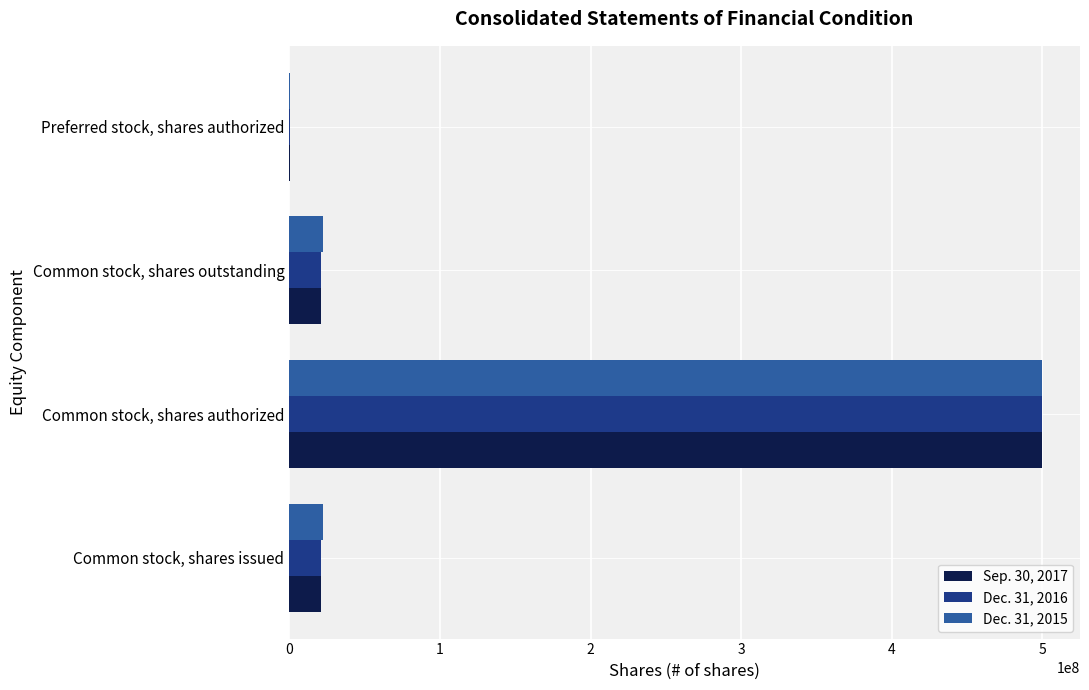

Is it true that Dec. 31, 2016 equals 21258092 at Common stock, shares issued?

True